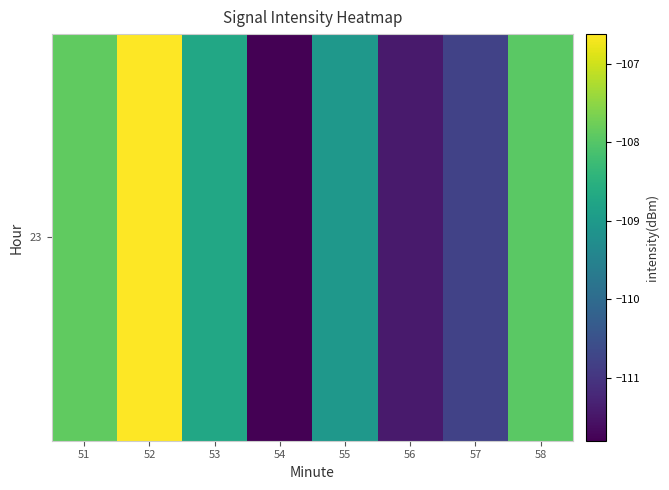

What is the average value?

-109.3